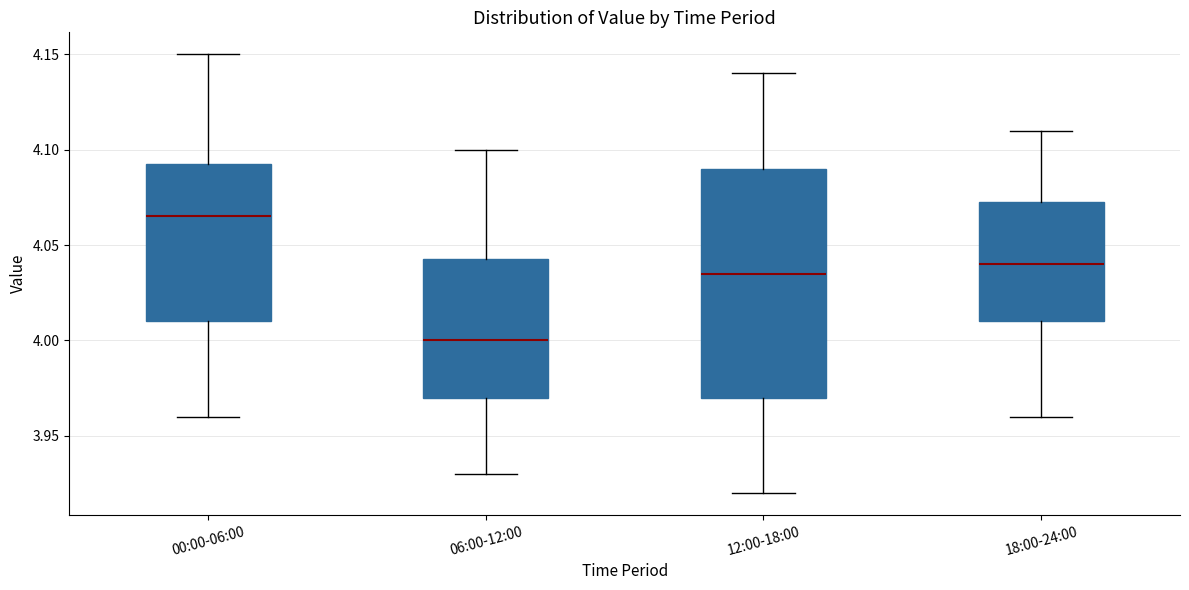

Reading left to right, read every box against the y-axis: the position of its median line, the range the box covers, and the ends of its whiskers. The values are not printed on the chart, so give them approximately, as read against the axis.

00:00-06:00: median 4.065, box 4.010 to 4.095, whiskers 3.960 to 4.150
06:00-12:00: median 4.000, box 3.970 to 4.045, whiskers 3.930 to 4.100
12:00-18:00: median 4.035, box 3.970 to 4.090, whiskers 3.920 to 4.140
18:00-24:00: median 4.040, box 4.010 to 4.075, whiskers 3.960 to 4.110